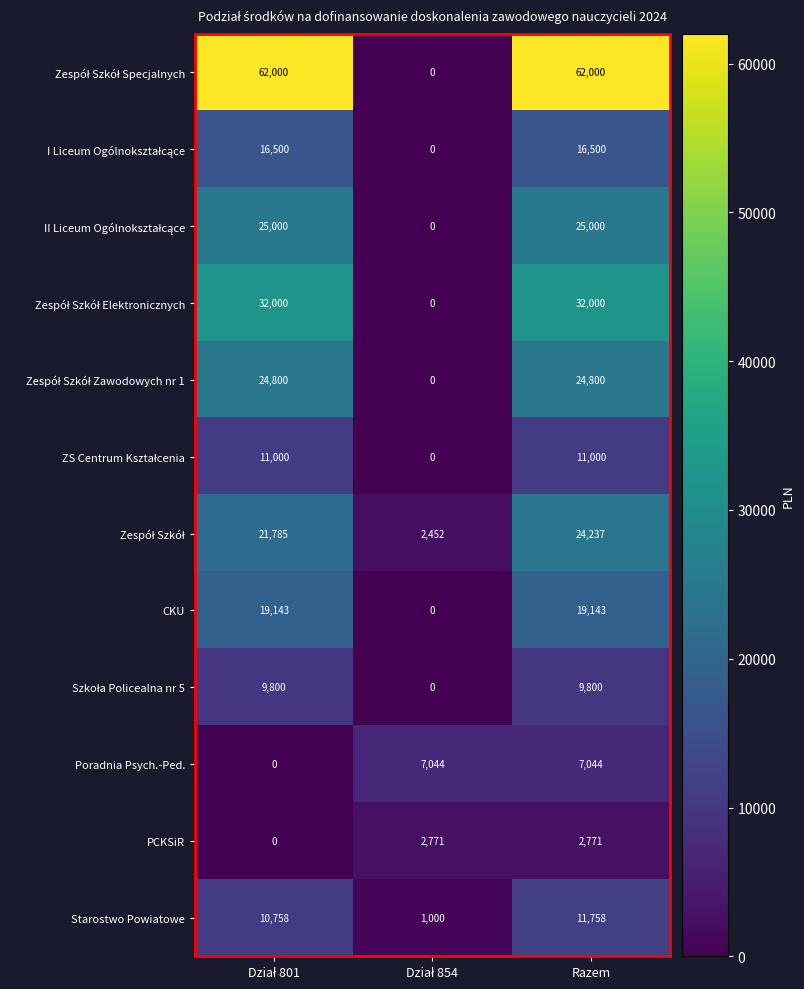

Count the PCKSiR values in the range 0 to 2771.

3